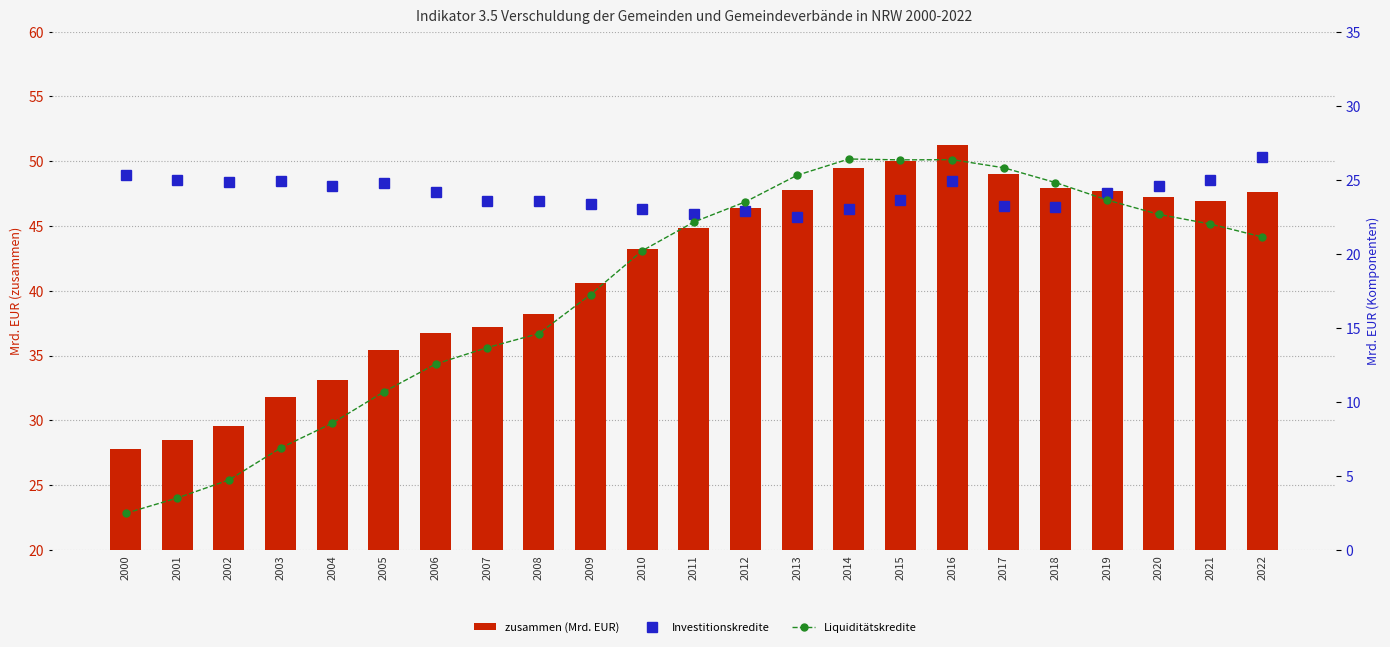

Reading left to right, extract all data points from this chart.

zusammen (Mrd. EUR): 27.8	28.5	29.6	31.8	33.1	35.4	36.7	37.2	38.2	40.6	43.3	44.8	46.4	47.8	49.5	50.0	51.2	49.0	48.0	47.7	47.2	47.0	47.6
Investitionskredite: 25.3	25.0	24.9	24.9	24.6	24.8	24.2	23.6	23.6	23.3	23.1	22.7	22.9	22.5	23.1	23.7	24.9	23.2	23.2	24.1	24.6	25.0	26.5
Liquiditätskredite: 2.5	3.5	4.7	6.9	8.6	10.7	12.5	13.7	14.6	17.2	20.2	22.1	23.5	25.3	26.4	26.3	26.4	25.8	24.8	23.6	22.7	22.0	21.1